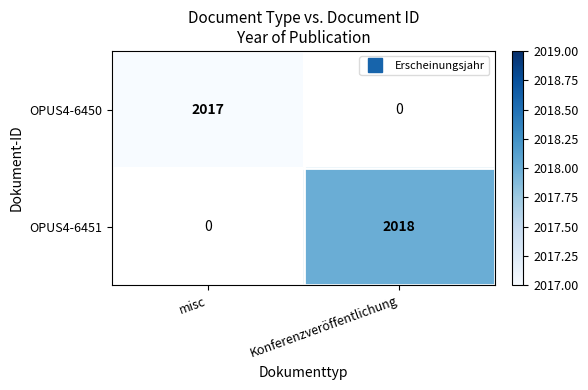

At how many categories does at least one series exceed 2017?

1